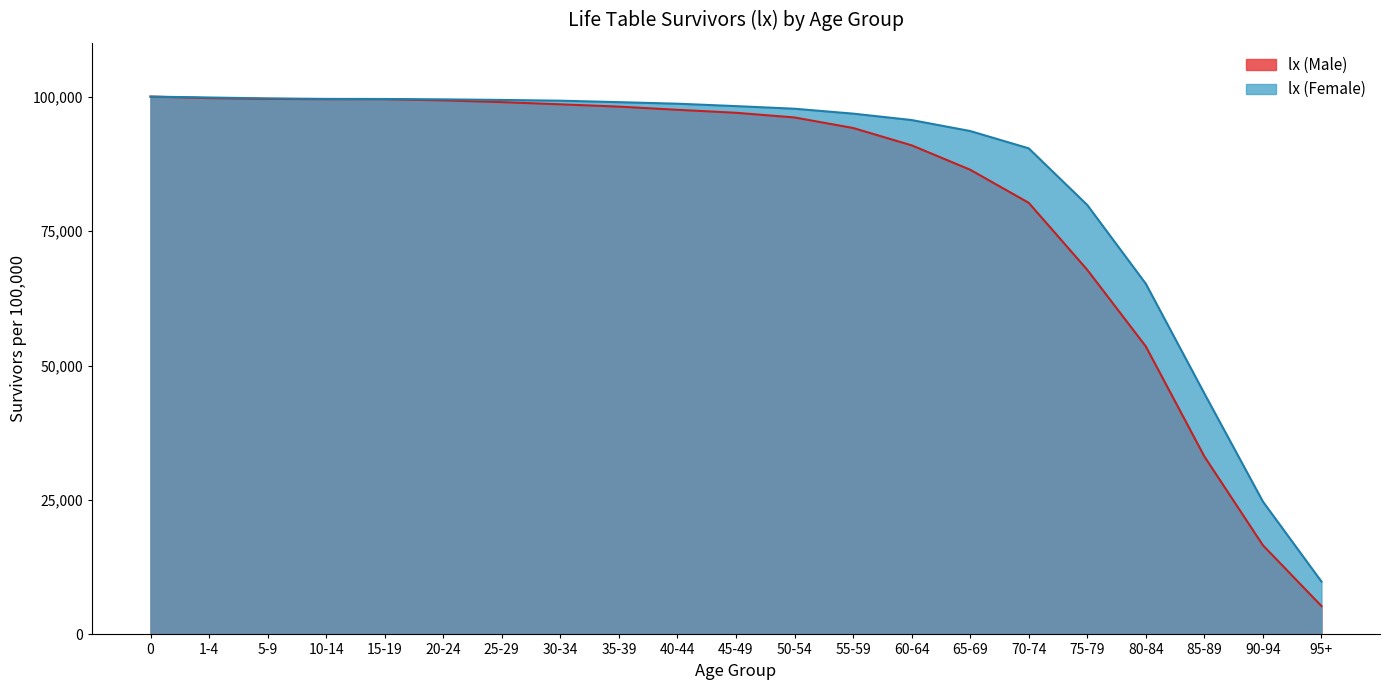

Reading right to left, what are all the values shown in this chart?

lx (Male): 5276	16575	33093	53551	67791	80255	86406	90940	94164	96121	96992	97546	98138	98565	98971	99300	99512	99519	99576	99722	100000
lx (Female): 9824	24700	44800	65200	79842	90380	93599	95642	96834	97744	98232	98678	98967	99240	99378	99486	99556	99574	99666	99834	100000